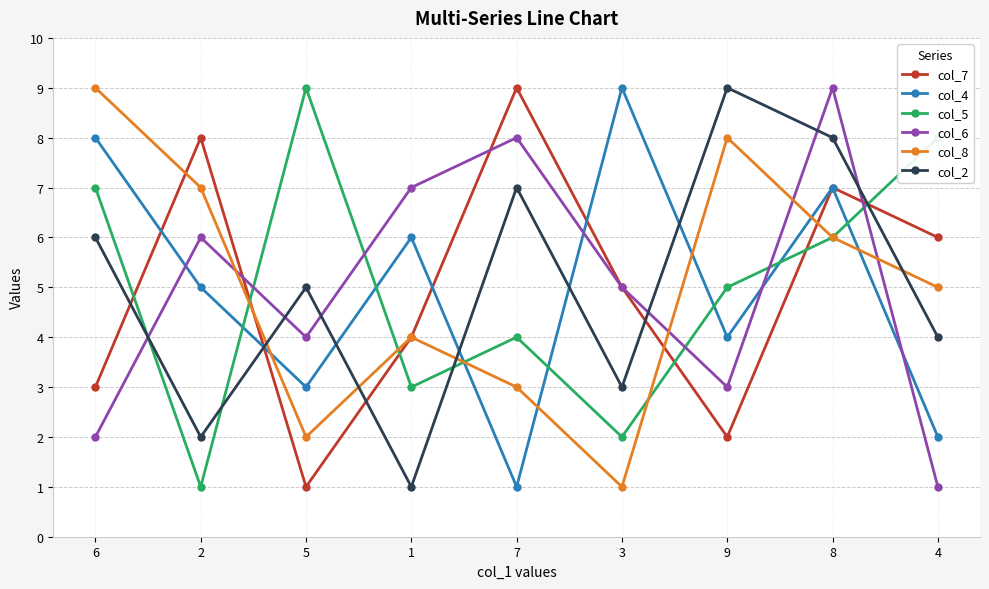

How many lines are shown in the chart?

6